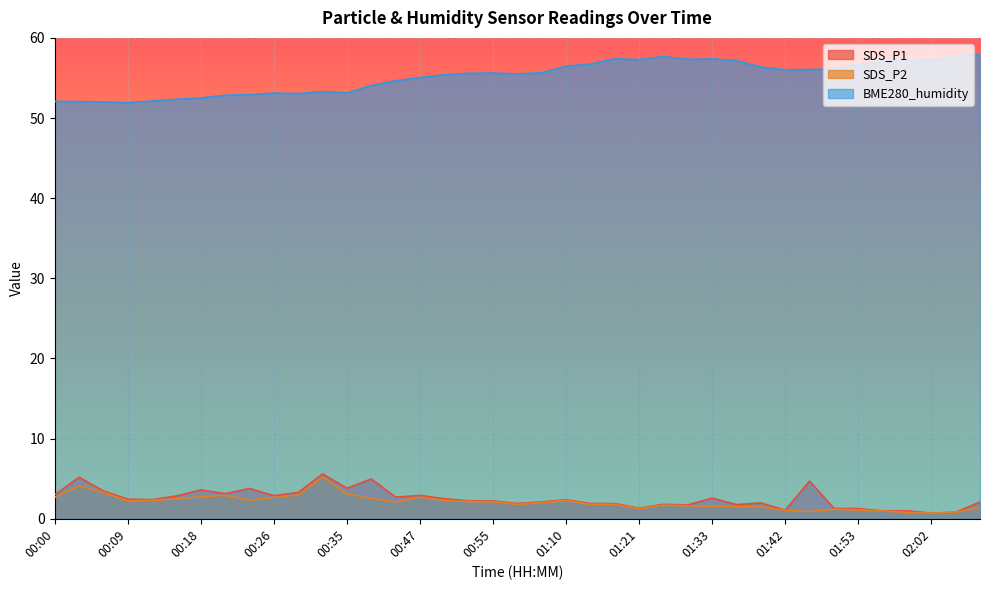

Which series has the largest total across all categories?

BME280_humidity